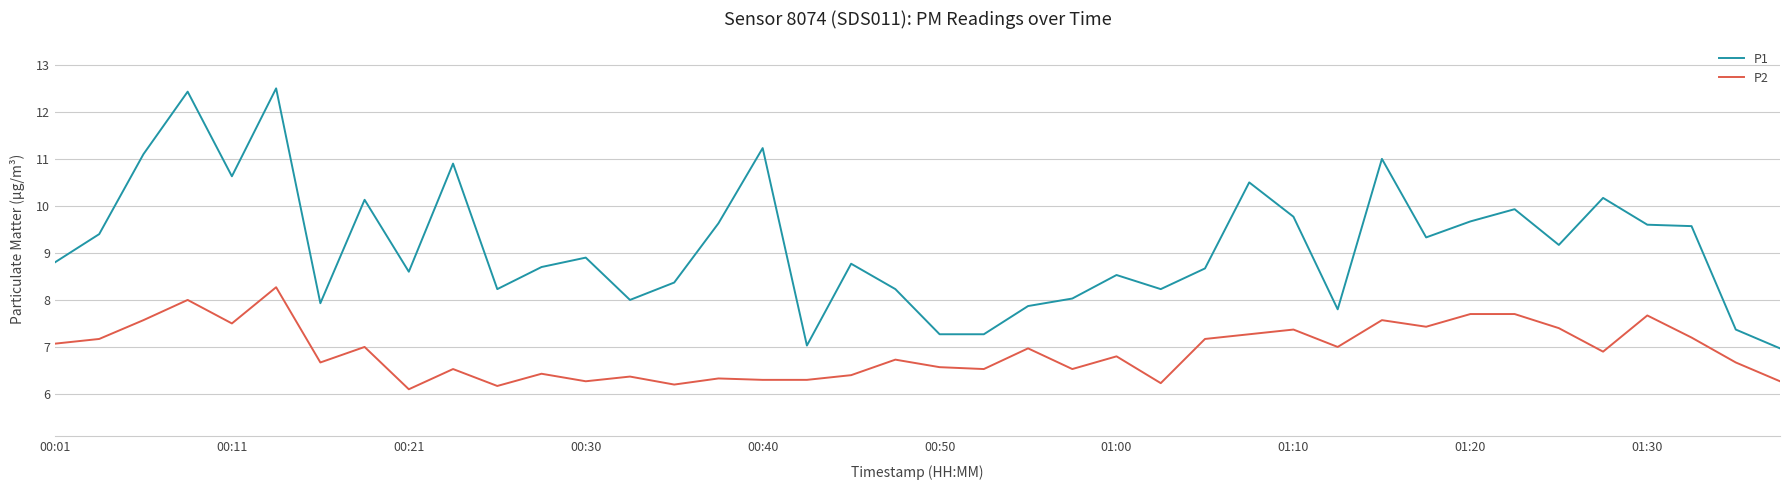

Which series has the largest total across all categories?

P1